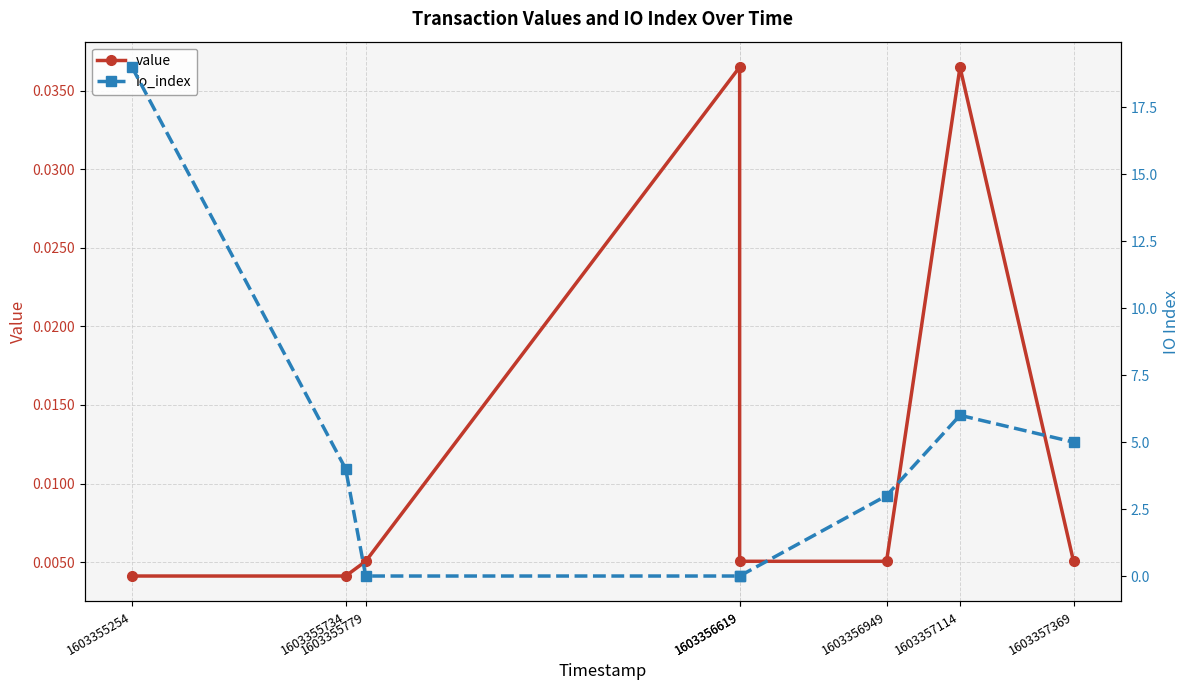

What is the total value across all series at 1603355734?

4.0